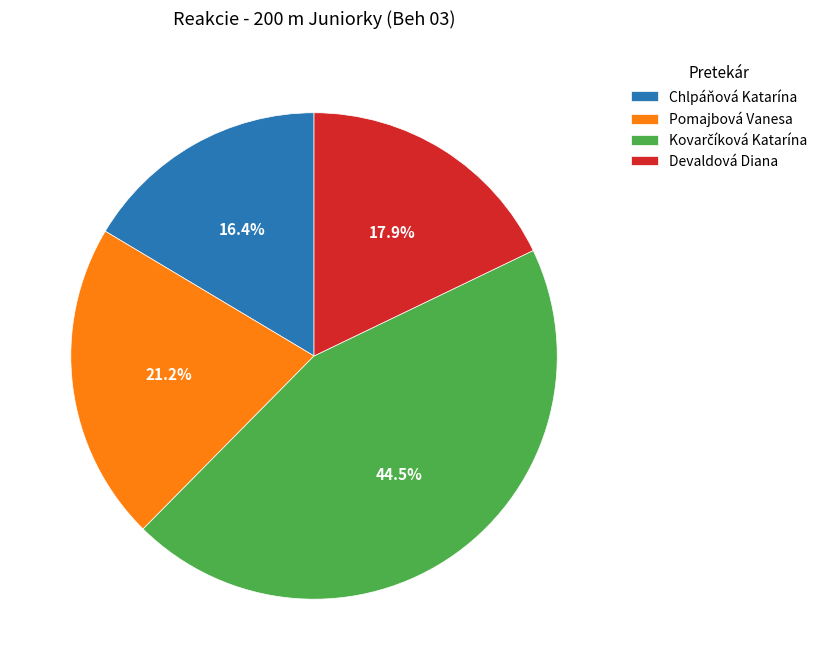

What is the total percentage of Devaldová Diana and Chlpáňová Katarína?

34.3%